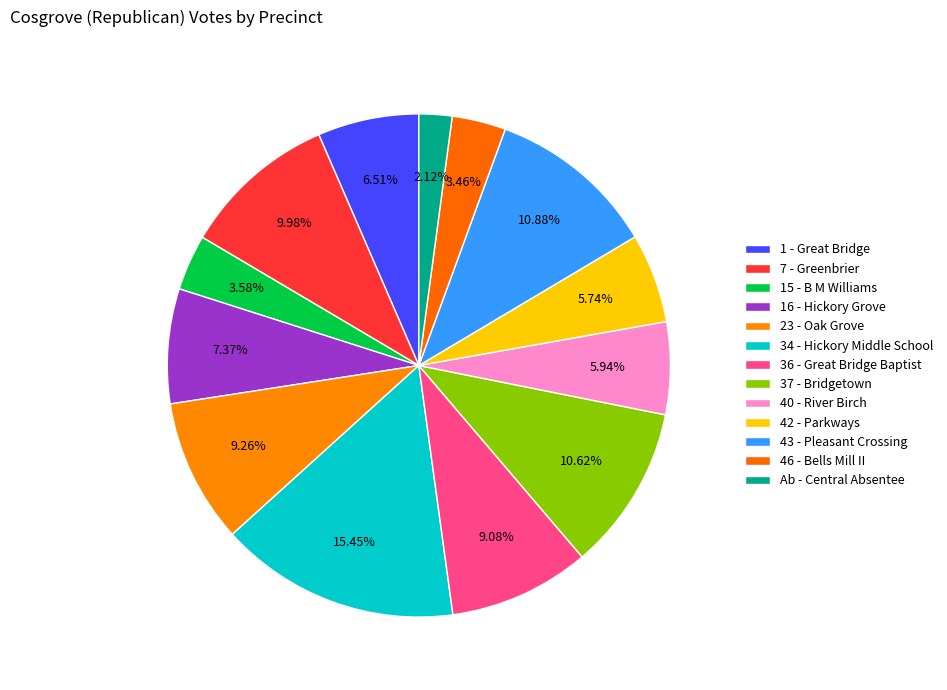

How many slices are in this pie chart?

13